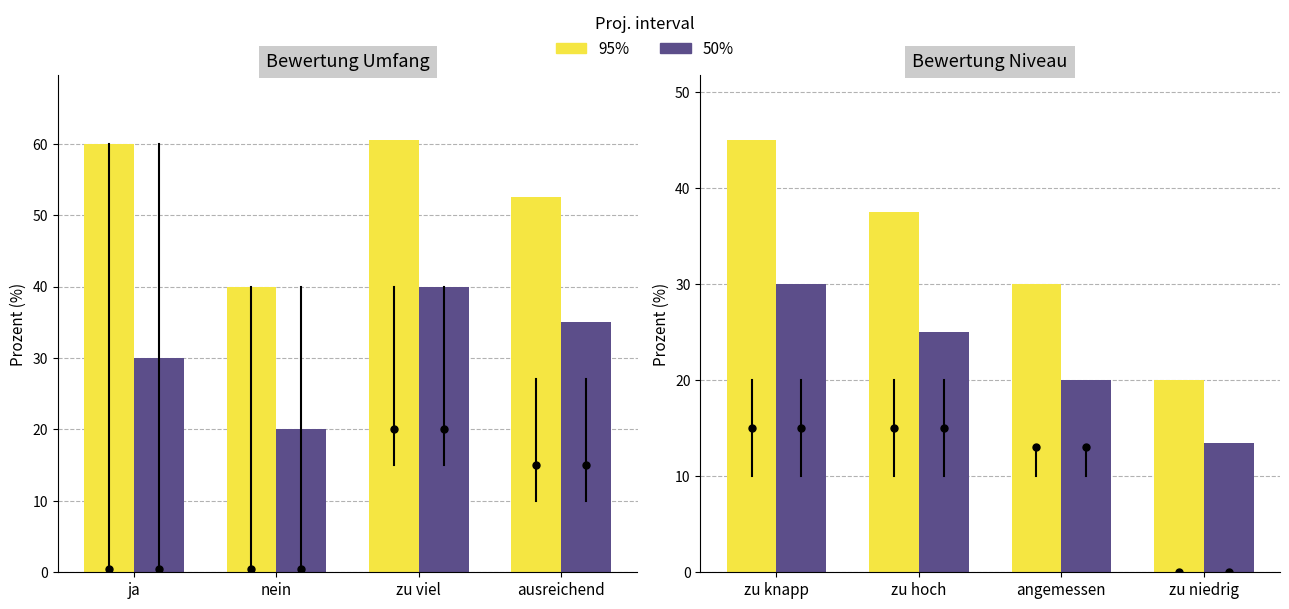

What is the label of the 1st bar from the right?

zu niedrig